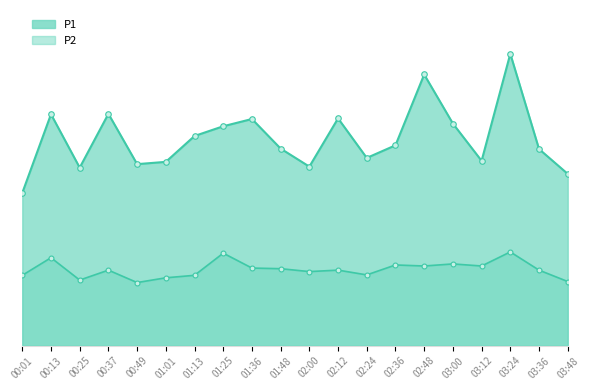

What is the difference between the highest and lowest values at 01:36?

7.2